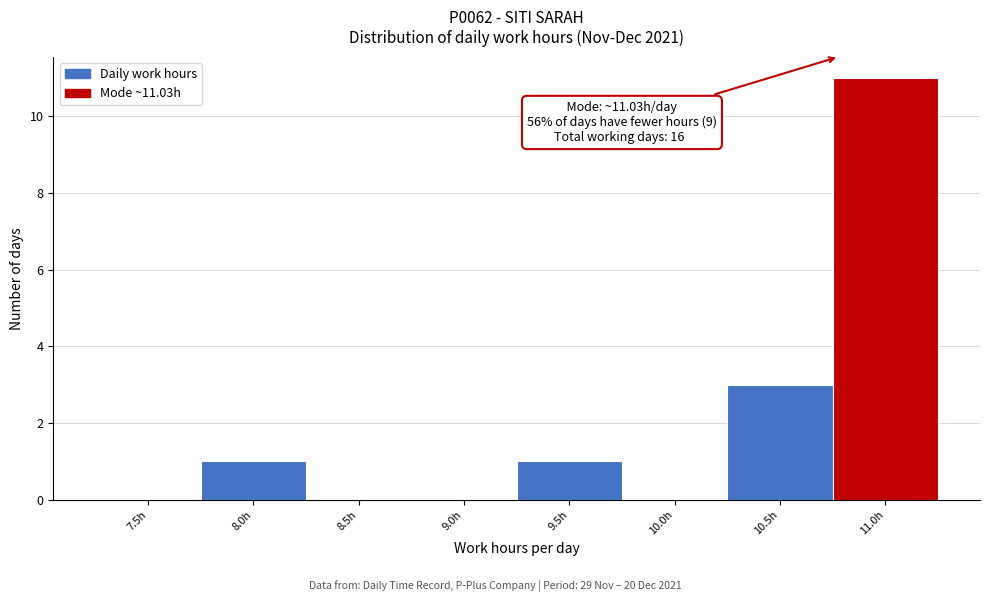

Reading right to left, extract all data points from this chart.

11.0h=11	10.5h=3	10.0h=0	9.5h=1	9.0h=0	8.5h=0	8.0h=1	7.5h=0